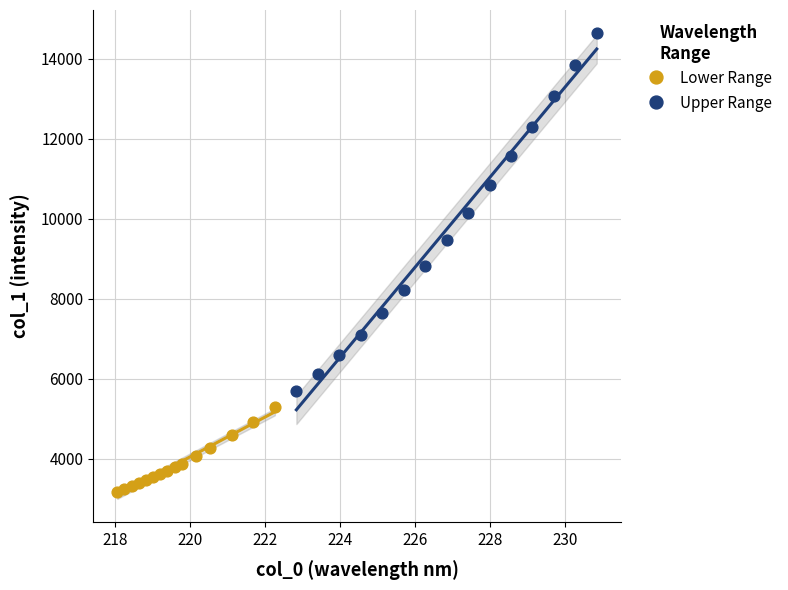

Which series reaches the minimum Y coordinate?

Lower Range